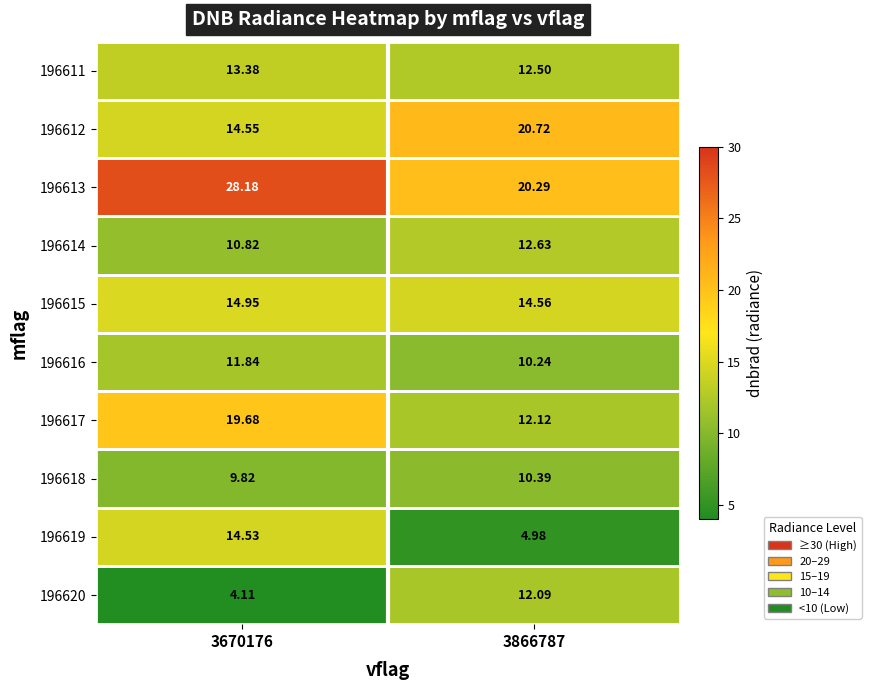

What is the spread (max minus min) of values at 3670176?

24.1